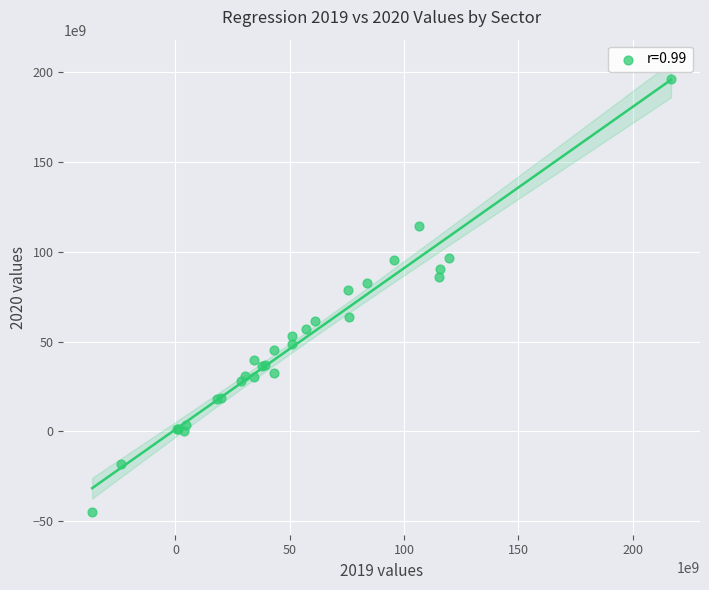

What Y value in the scatter plot is closest to 75712298939?

78604632853